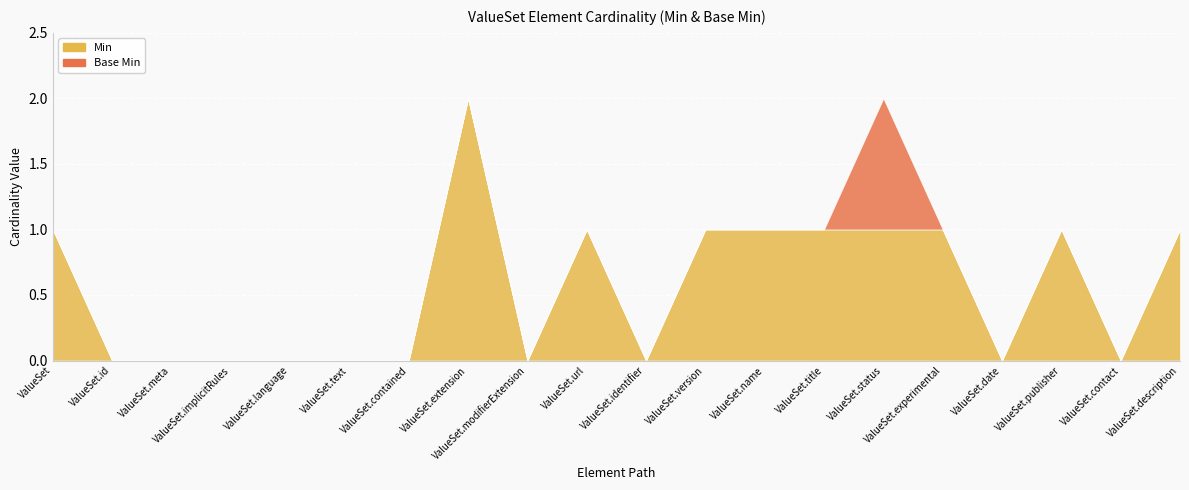

Reading left to right, what are all the values shown in this chart?

Min: ValueSet=1	ValueSet.id=0	ValueSet.meta=0	ValueSet.implicitRules=0	ValueSet.language=0	ValueSet.text=0	ValueSet.contained=0	ValueSet.extension=2	ValueSet.modifierExtension=0	ValueSet.url=1	ValueSet.identifier=0	ValueSet.version=1	ValueSet.name=1	ValueSet.title=1	ValueSet.status=1	ValueSet.experimental=1	ValueSet.date=0	ValueSet.publisher=1	ValueSet.contact=0	ValueSet.description=1
Base Min: ValueSet=0	ValueSet.id=0	ValueSet.meta=0	ValueSet.implicitRules=0	ValueSet.language=0	ValueSet.text=0	ValueSet.contained=0	ValueSet.extension=0	ValueSet.modifierExtension=0	ValueSet.url=0	ValueSet.identifier=0	ValueSet.version=0	ValueSet.name=0	ValueSet.title=0	ValueSet.status=1	ValueSet.experimental=0	ValueSet.date=0	ValueSet.publisher=0	ValueSet.contact=0	ValueSet.description=0